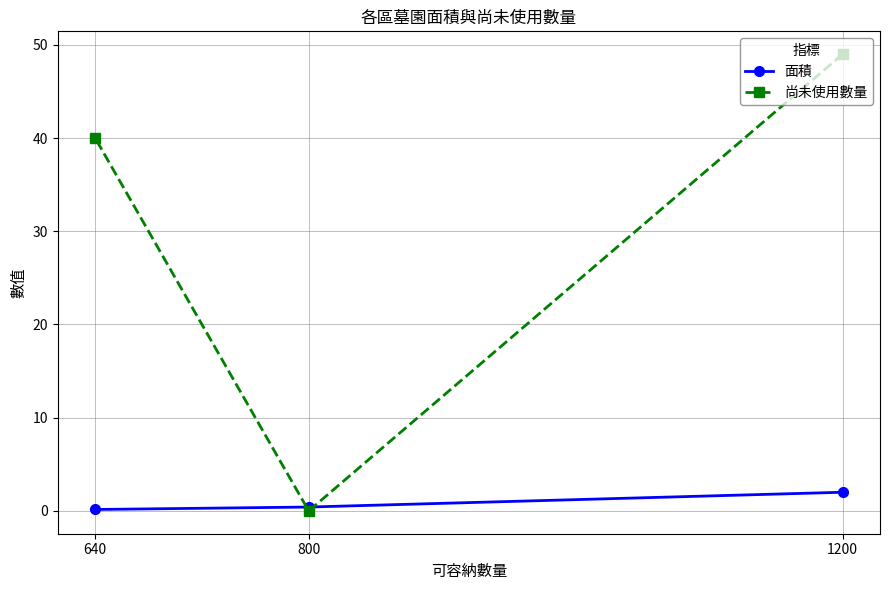

Reading right to left, what are all the values shown in this chart?

面積: 1200=2.0	800=0.4	640=0.1
尚未使用數量: 1200=49.0	800=0.0	640=40.0